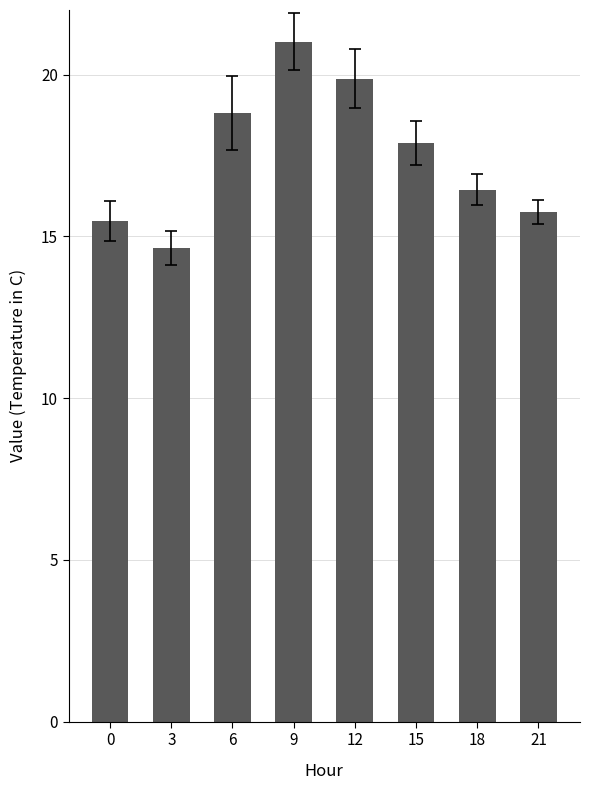

Count the number of categories in the chart.

8